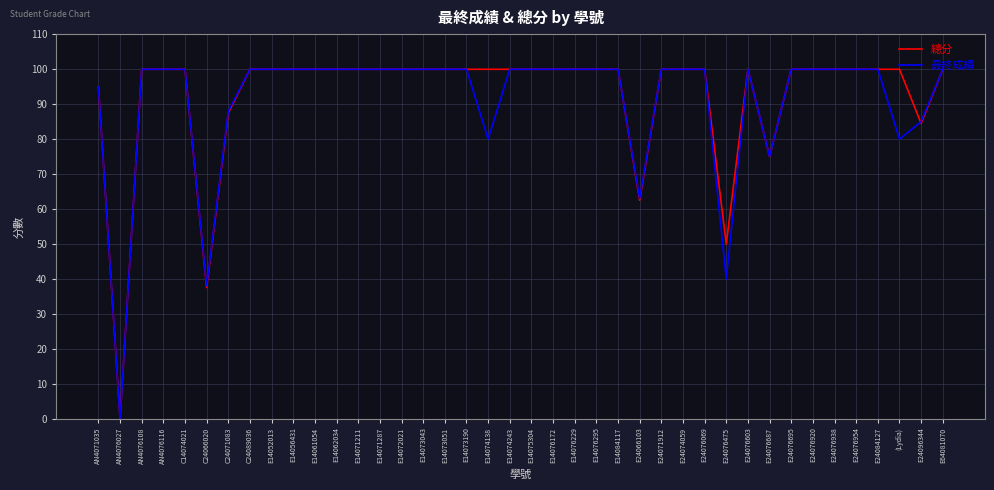

The 總分 series shows 100.0 at AN4076108. True or false?

True